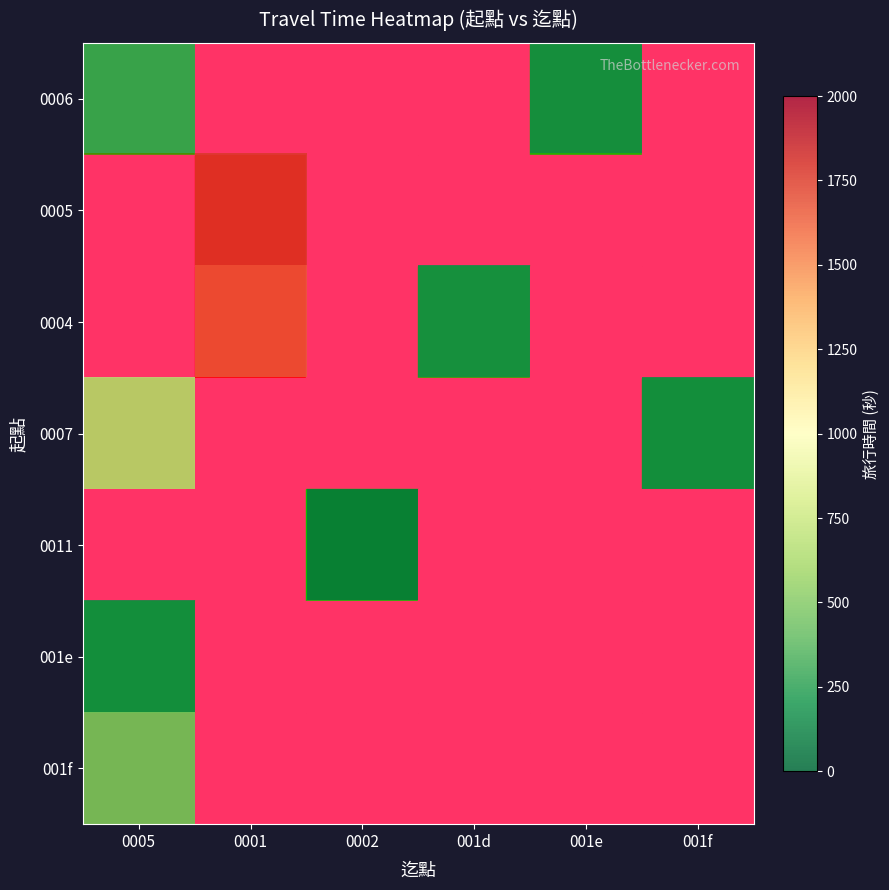

Is the value of 0011 at 0005 greater than the value of 0007 at 001f?

No